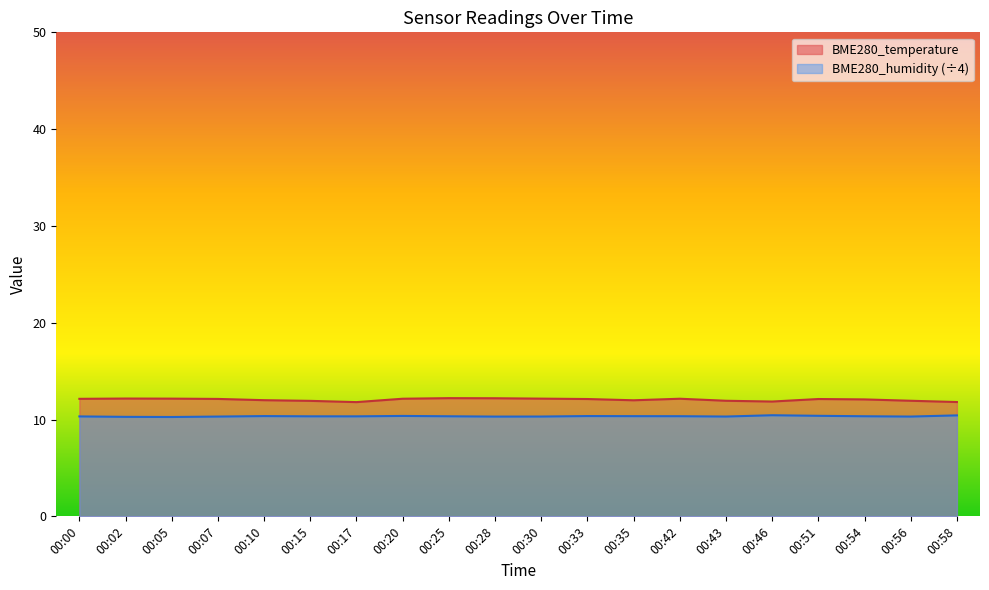

How many data points does each series have?

20